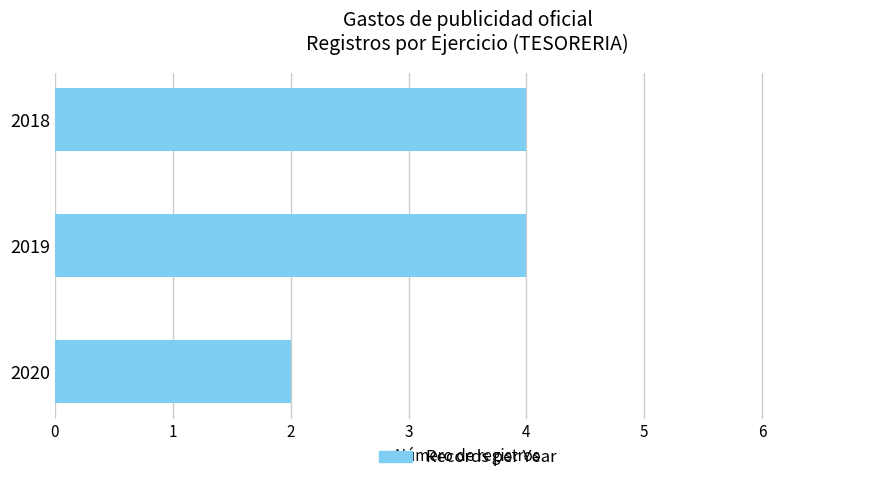

What is the sum of all values?

10